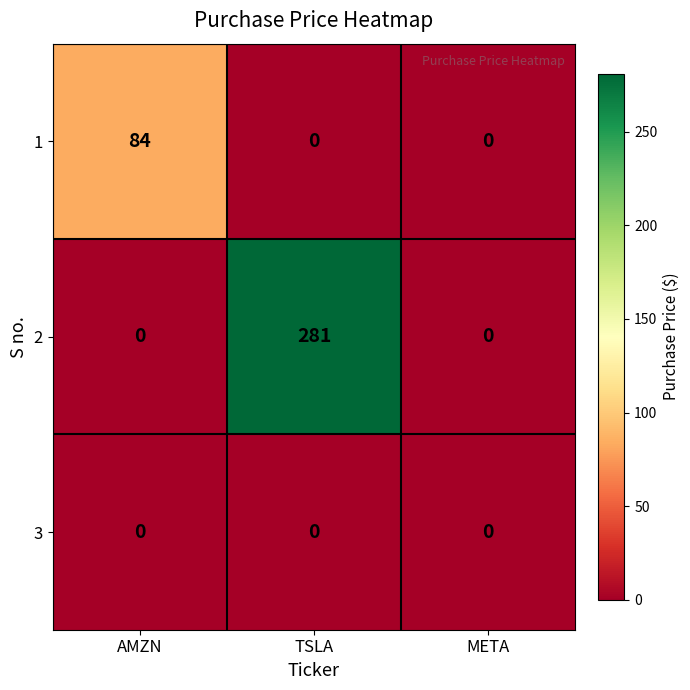

Which series has the largest total across all categories?

2